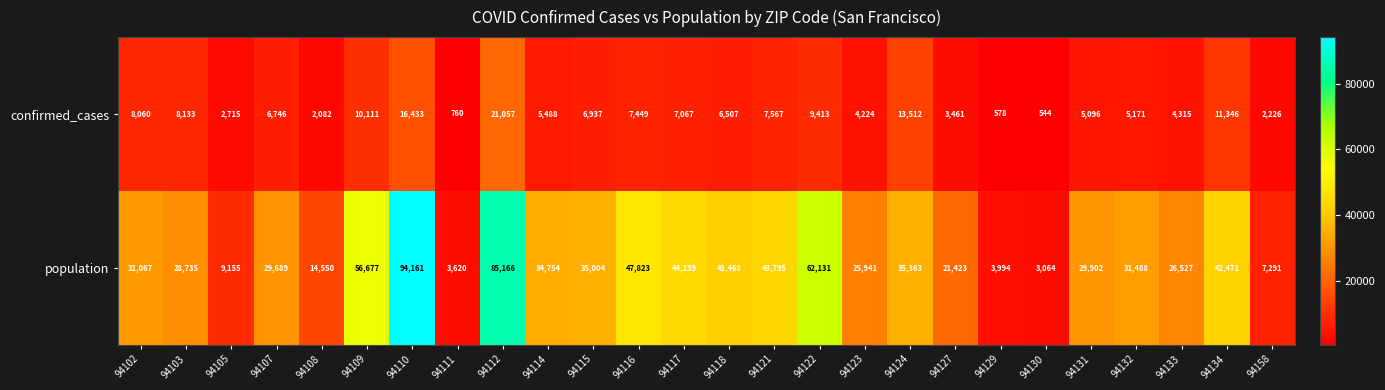

What is the spread (max minus min) of values at 94131?

24806